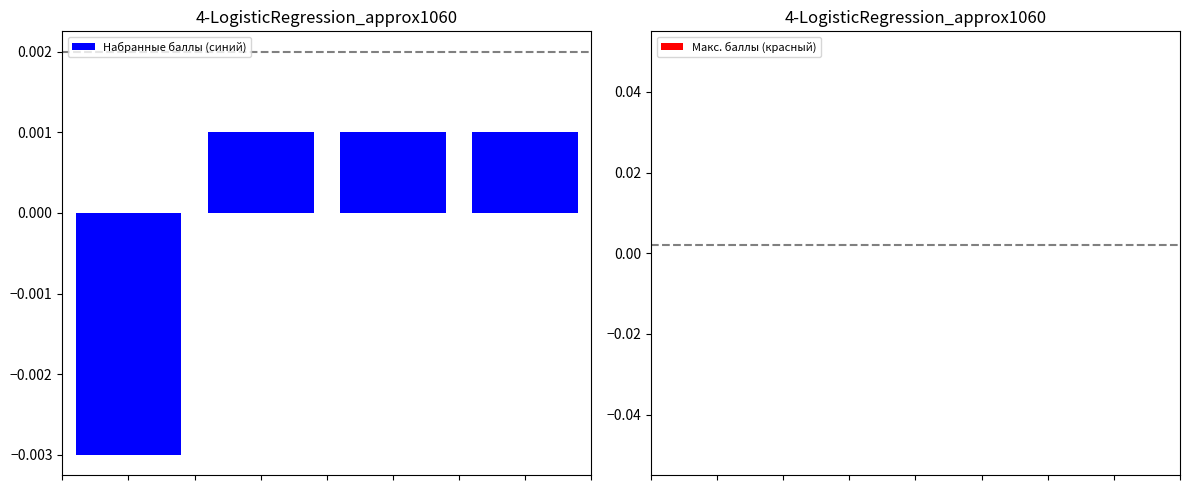

Count the values in the range 0 to 1.

3